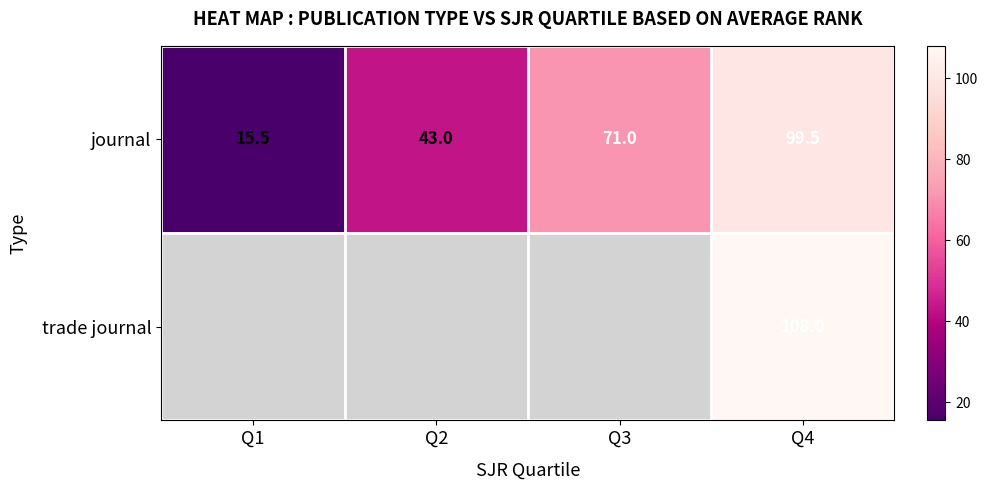

How many data points does each series have?

4